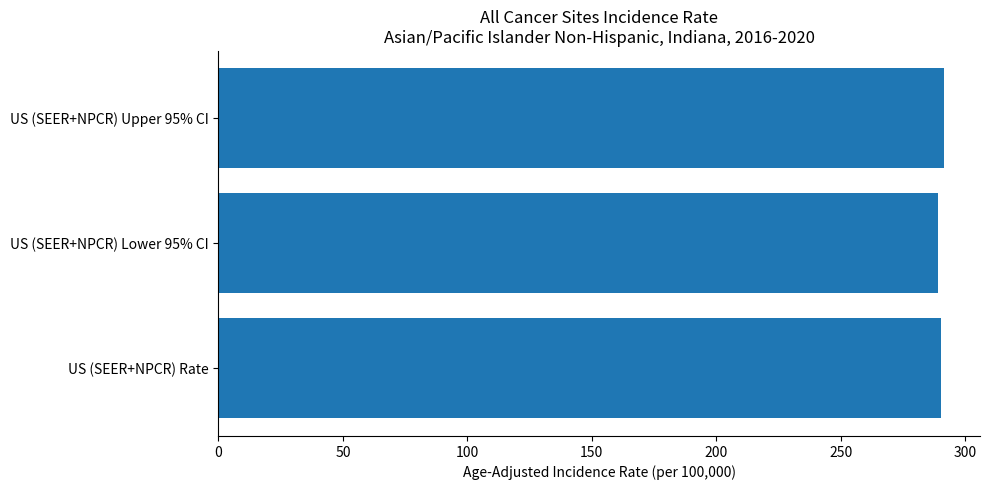

What is the sum of all values?

870.9